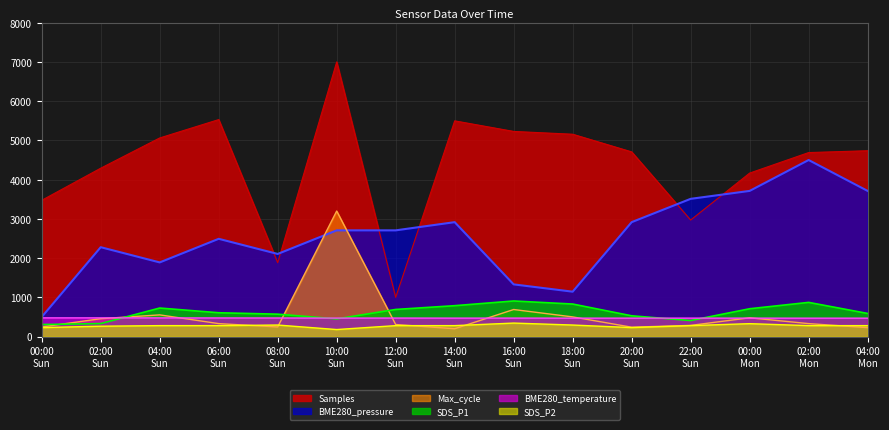

Which series has the largest range (max minus min)?

Samples